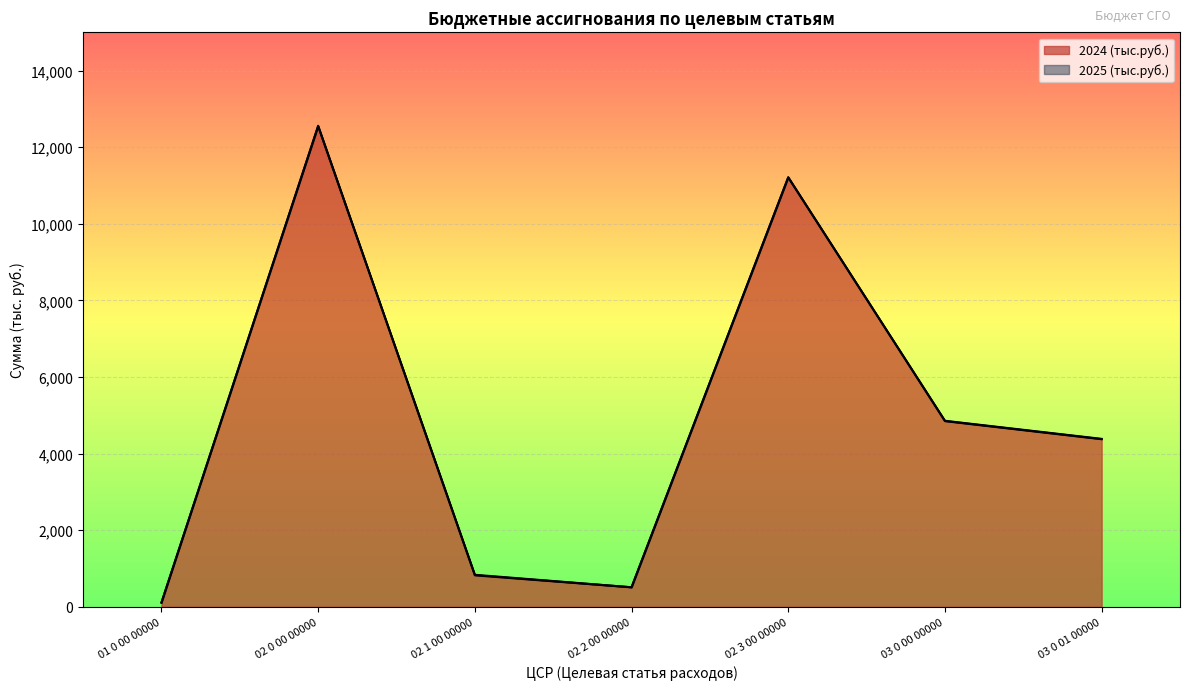

True or false: 2025 (тыс.руб.) has a value of 4857.4 at 03 0 00 00000.

True